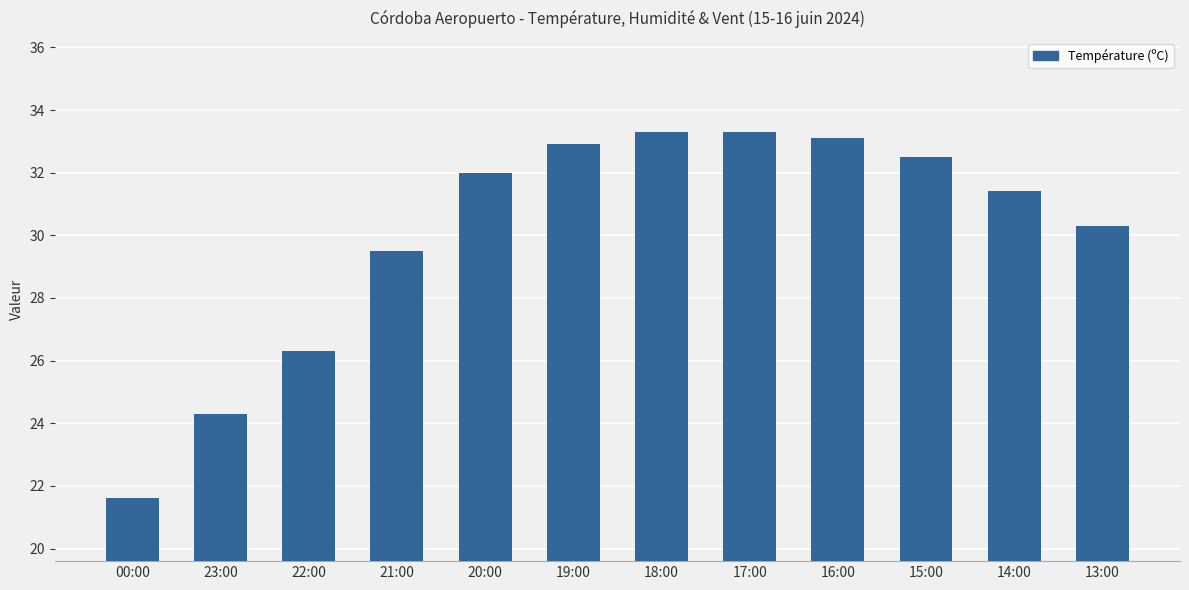

What is the smallest value displayed?

21.6